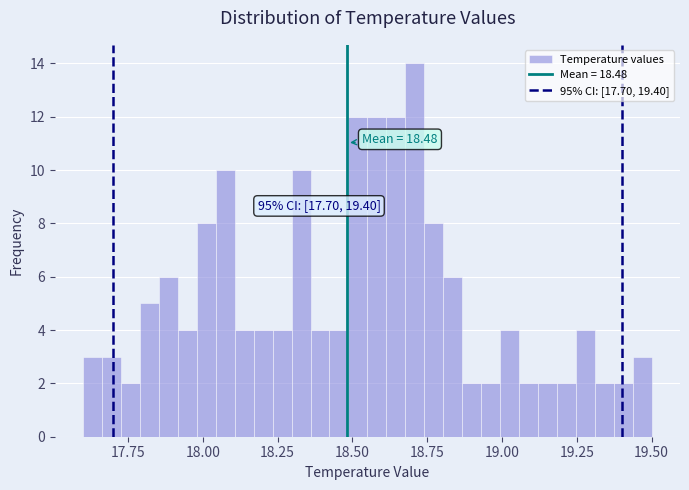

Around what value on the x-axis is the tallest bar? Give the approximate position of its centre, as read against the axis.

18.70